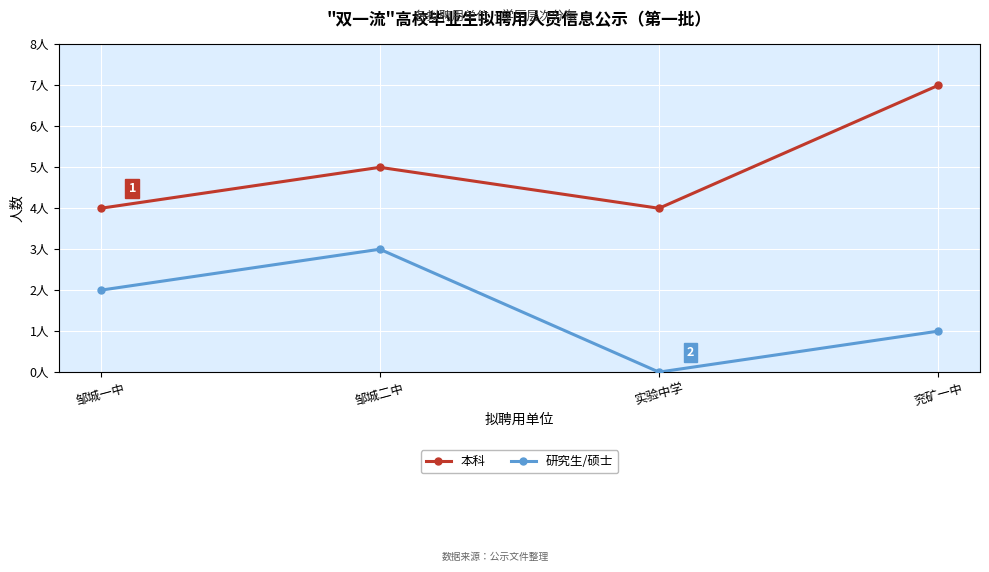

Is this an area chart (filled region under the line)?

No